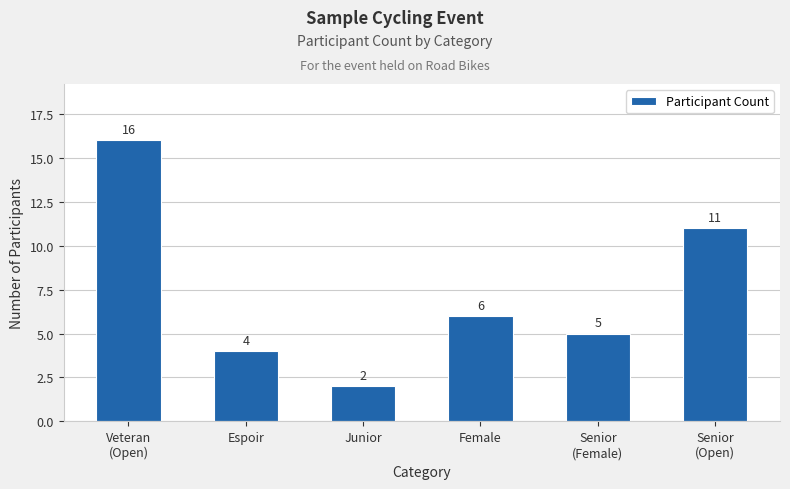

Reading left to right, transcribe all the data shown in this chart.

Veteran
(Open)=16	Espoir=4	Junior=2	Female=6	Senior
(Female)=5	Senior
(Open)=11